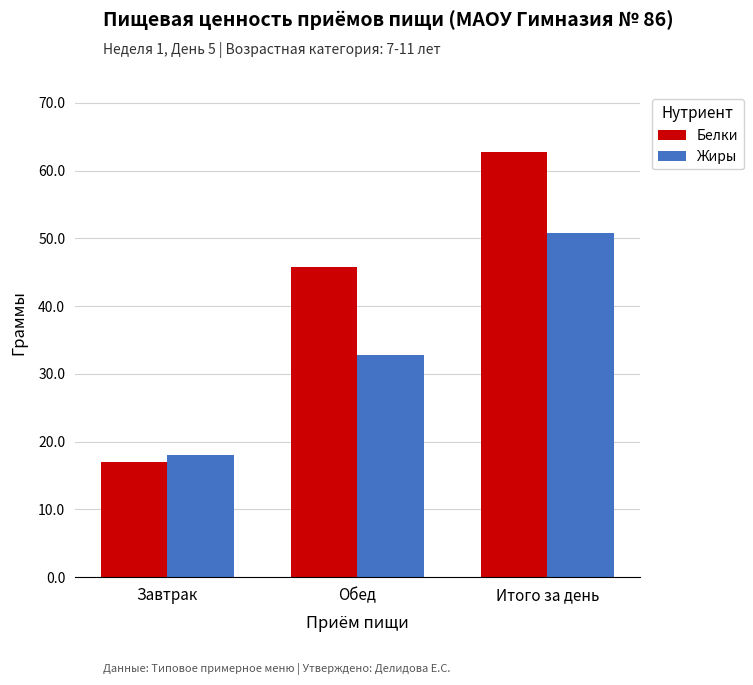

How many groups of bars are there?

3